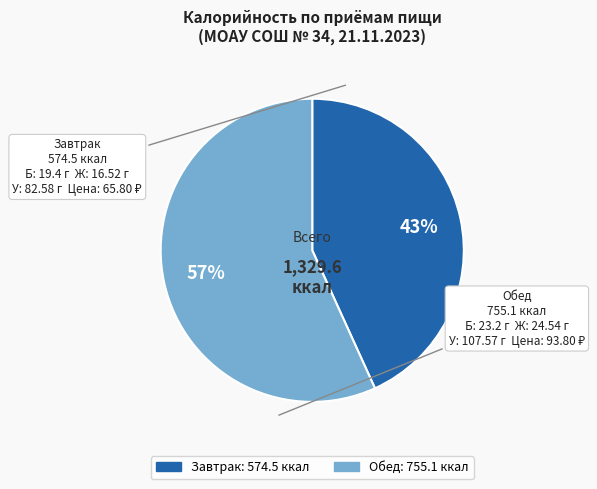

Which category has the biggest portion of the pie?

Обед